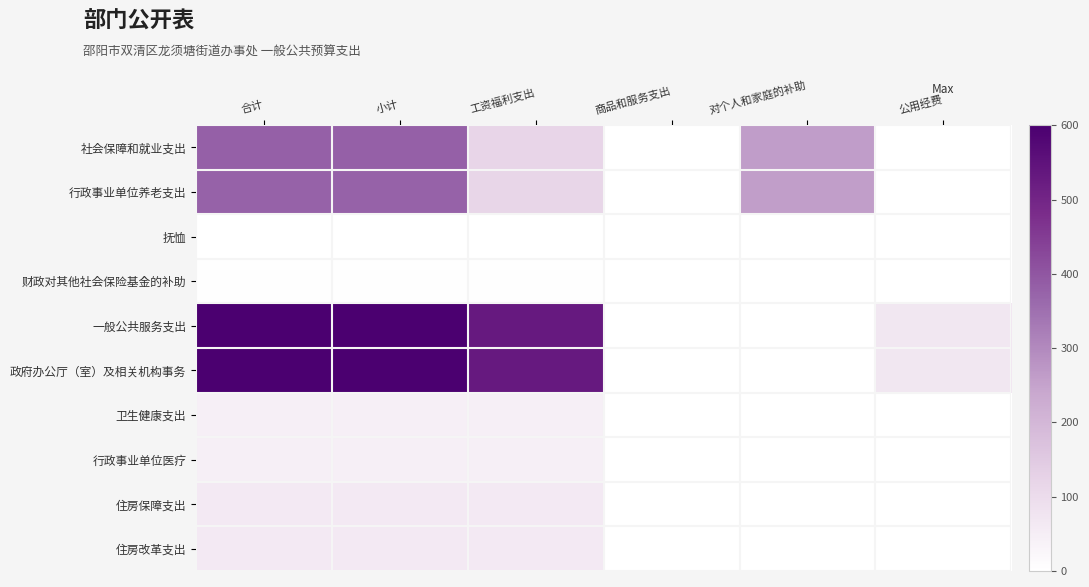

Rank the series by their maximum value, from lowest to highest.

抚恤, 财政对其他社会保险基金的补助, 卫生健康支出, 行政事业单位医疗, 住房保障支出, 住房改革支出, 行政事业单位养老支出, 社会保障和就业支出, 一般公共服务支出, 政府办公厅（室）及相关机构事务